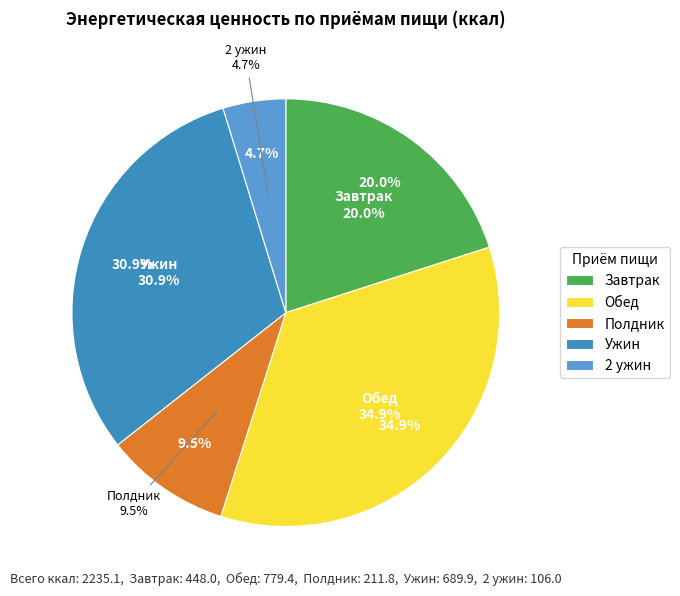

Combined, do Ужин and 2 ужин account for over 50%?

No